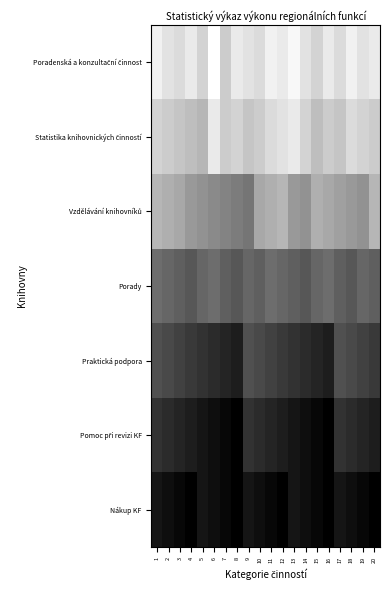

List the series in order of their peak value, lowest first.

Poradenská a konzultační činnost, Statistika knihovnických činností, Vzdělávání knihovníků, Porady, Praktická podpora, Pomoc při revizi KF, Nákup KF